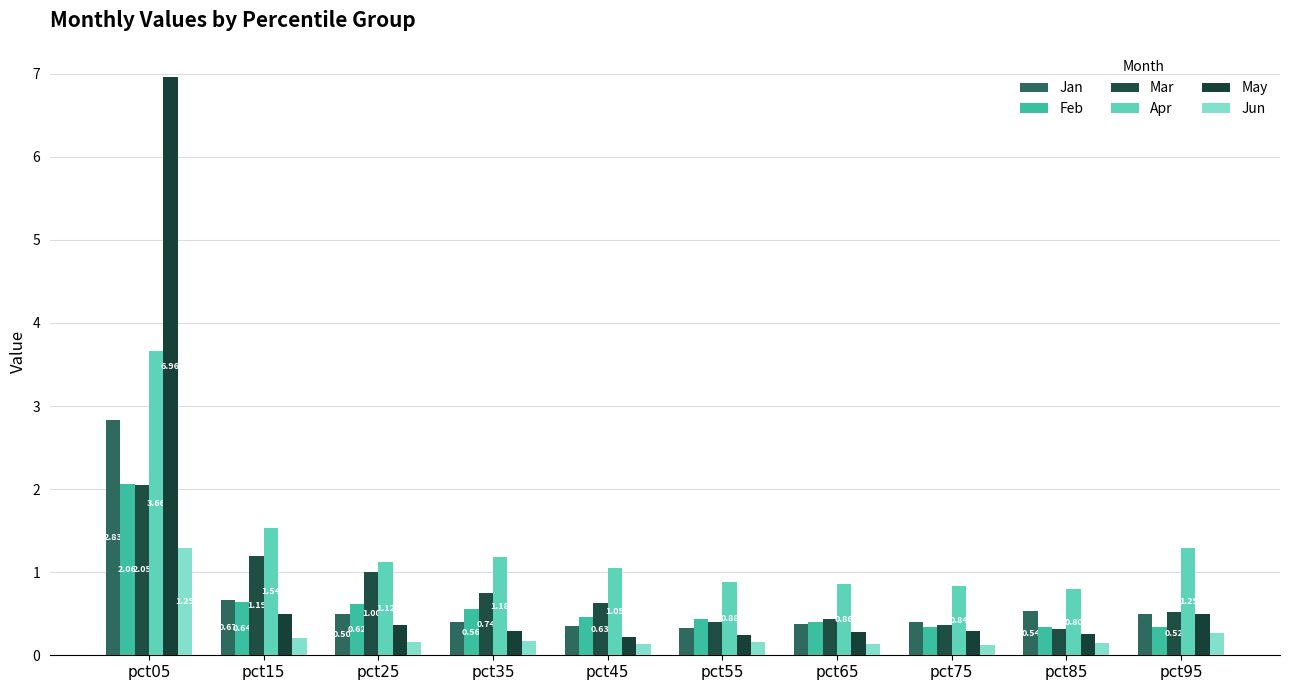

At which category is the sum across all series the highest?

pct05